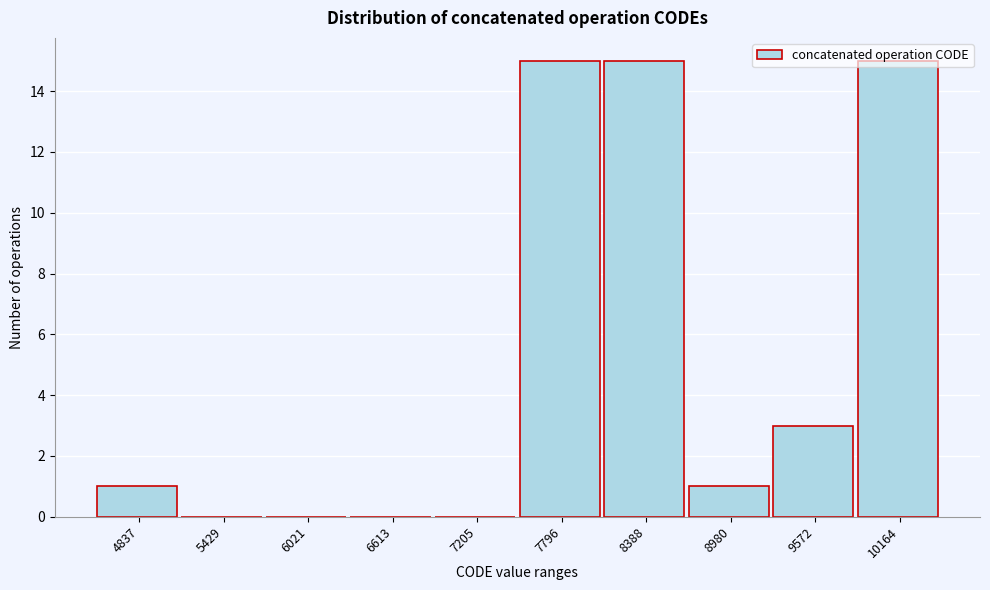

The value at 6613 is 0. True or false?

True